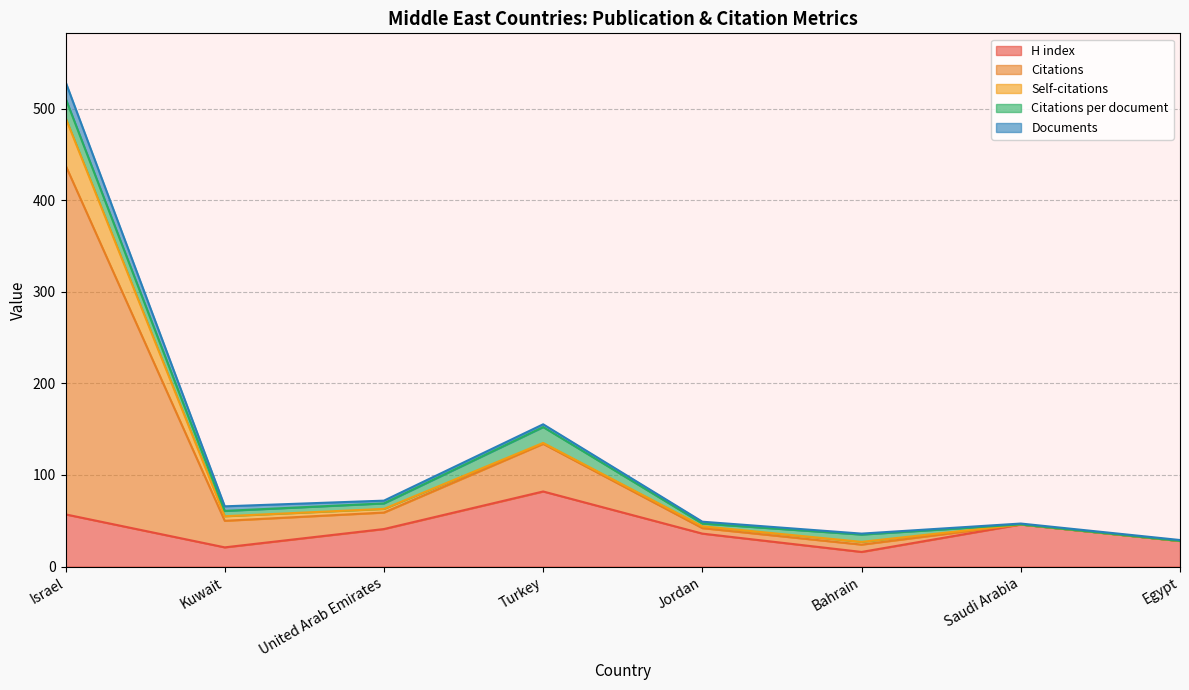

List the labels in order of Documents value, smallest first.

Bahrain, Saudi Arabia, Egypt, Jordan, United Arab Emirates, Turkey, Kuwait, Israel